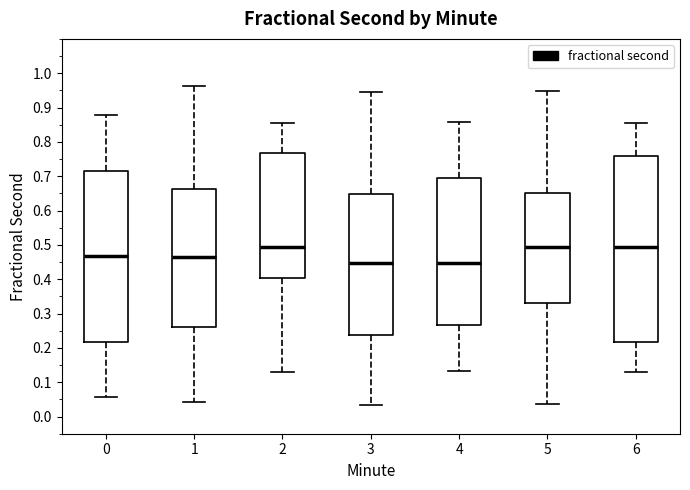

Reading left to right, read every box against the y-axis: the position of its median line, the range the box covers, and the ends of its whiskers. The values are not printed on the chart, so give them approximately, as read against the axis.

0: median 0.47, box 0.22 to 0.72, whiskers 0.06 to 0.88
1: median 0.46, box 0.26 to 0.66, whiskers 0.04 to 0.96
2: median 0.49, box 0.40 to 0.77, whiskers 0.13 to 0.86
3: median 0.45, box 0.24 to 0.65, whiskers 0.03 to 0.94
4: median 0.45, box 0.27 to 0.70, whiskers 0.13 to 0.86
5: median 0.49, box 0.33 to 0.65, whiskers 0.04 to 0.95
6: median 0.49, box 0.22 to 0.76, whiskers 0.13 to 0.85